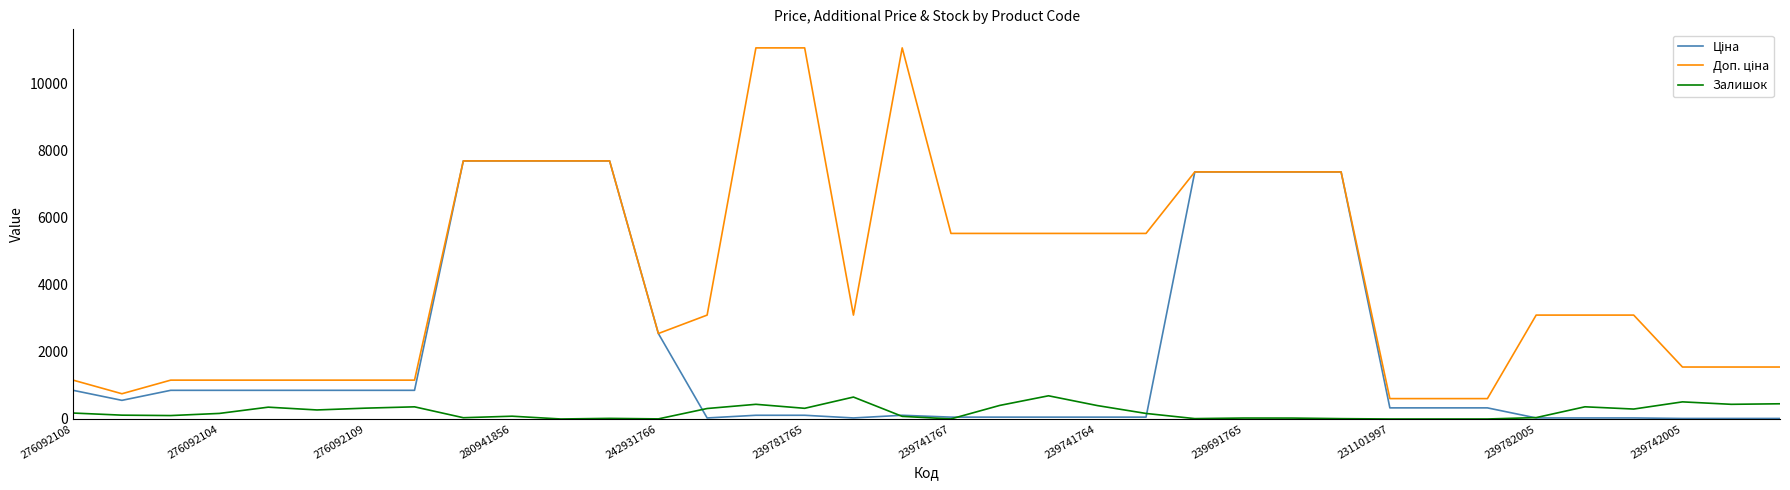

What is the greatest value displayed?

11055.0